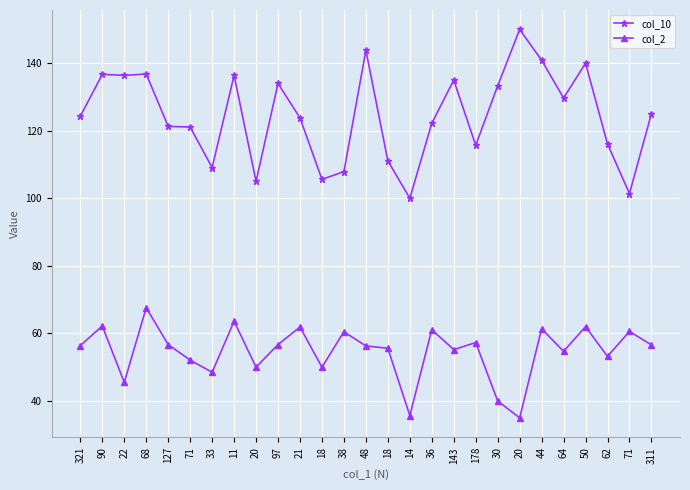

Count the number of categories in the chart.

27